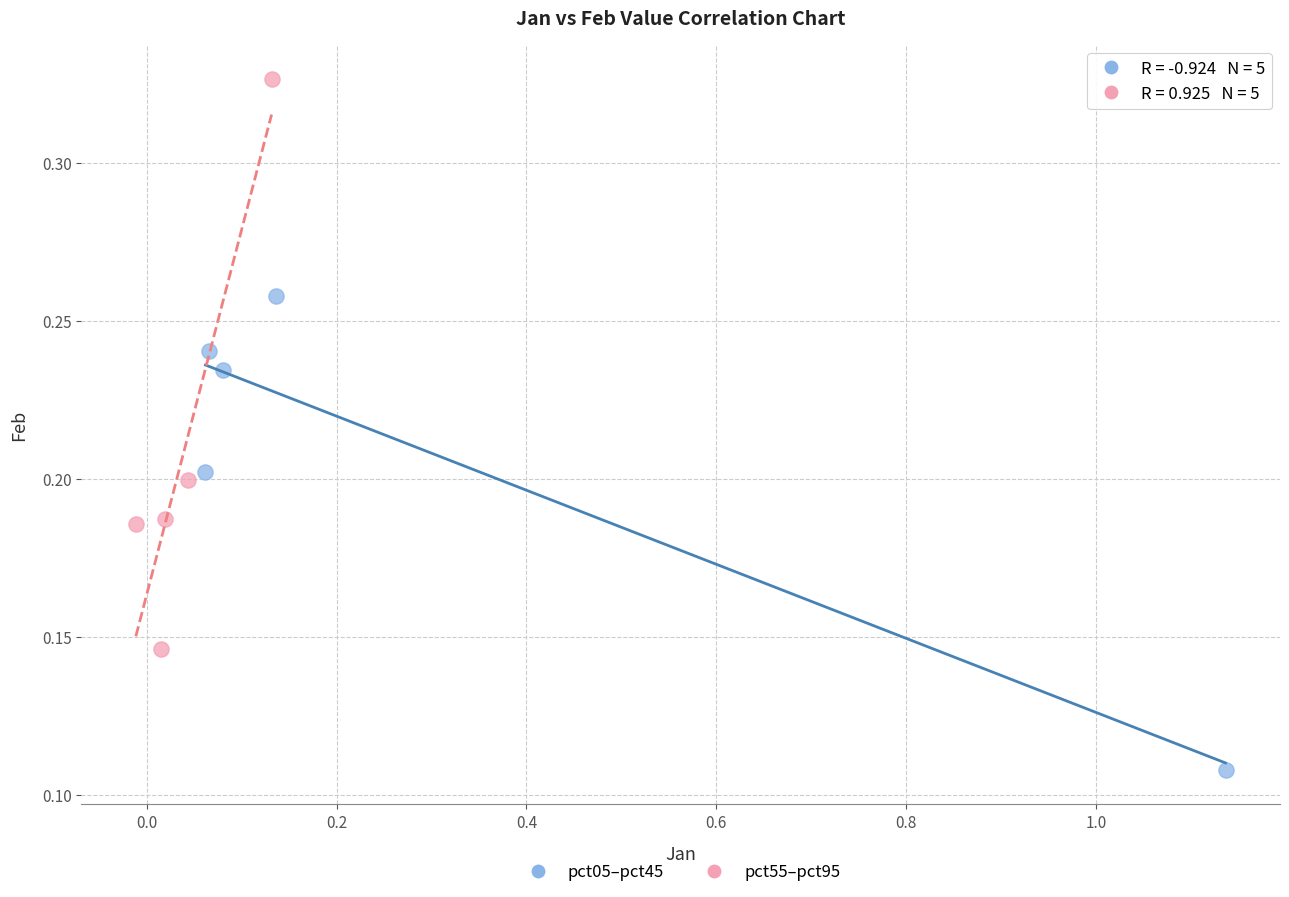

Which series reaches the minimum Y coordinate?

pct05–pct45